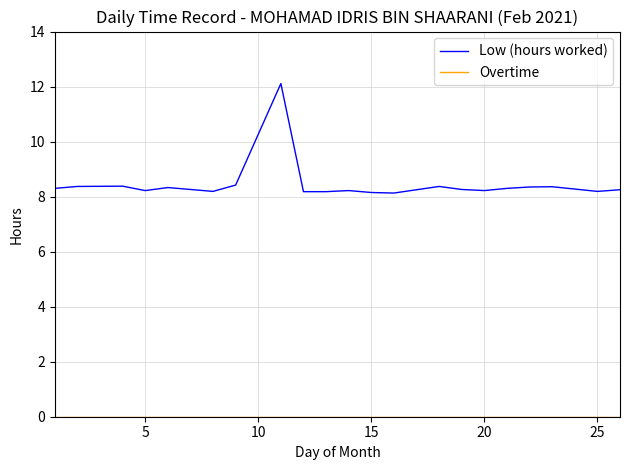

Which series has the widest spread of values?

Low (hours worked)